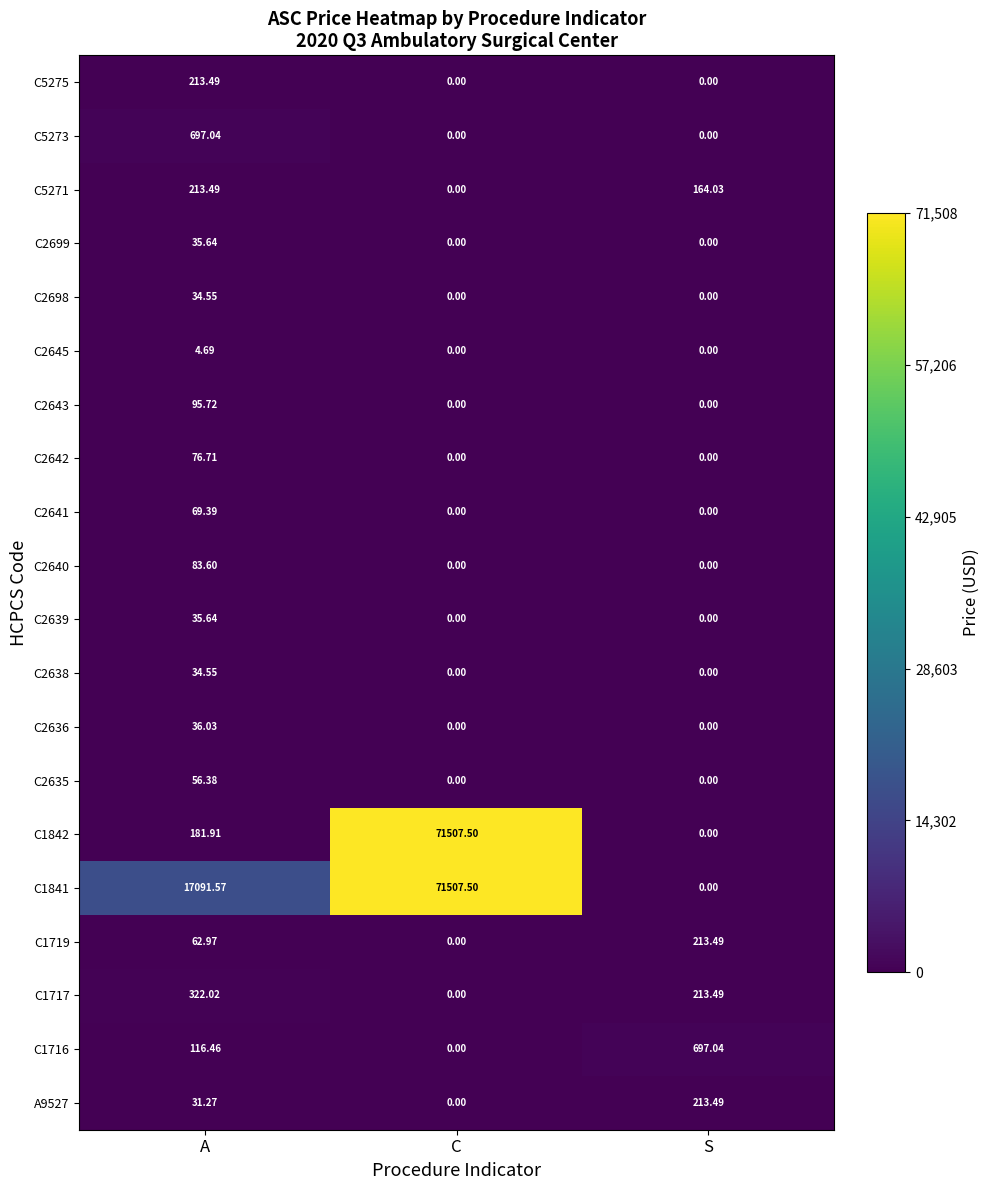

Where does the C1719 series first go above 62?

A